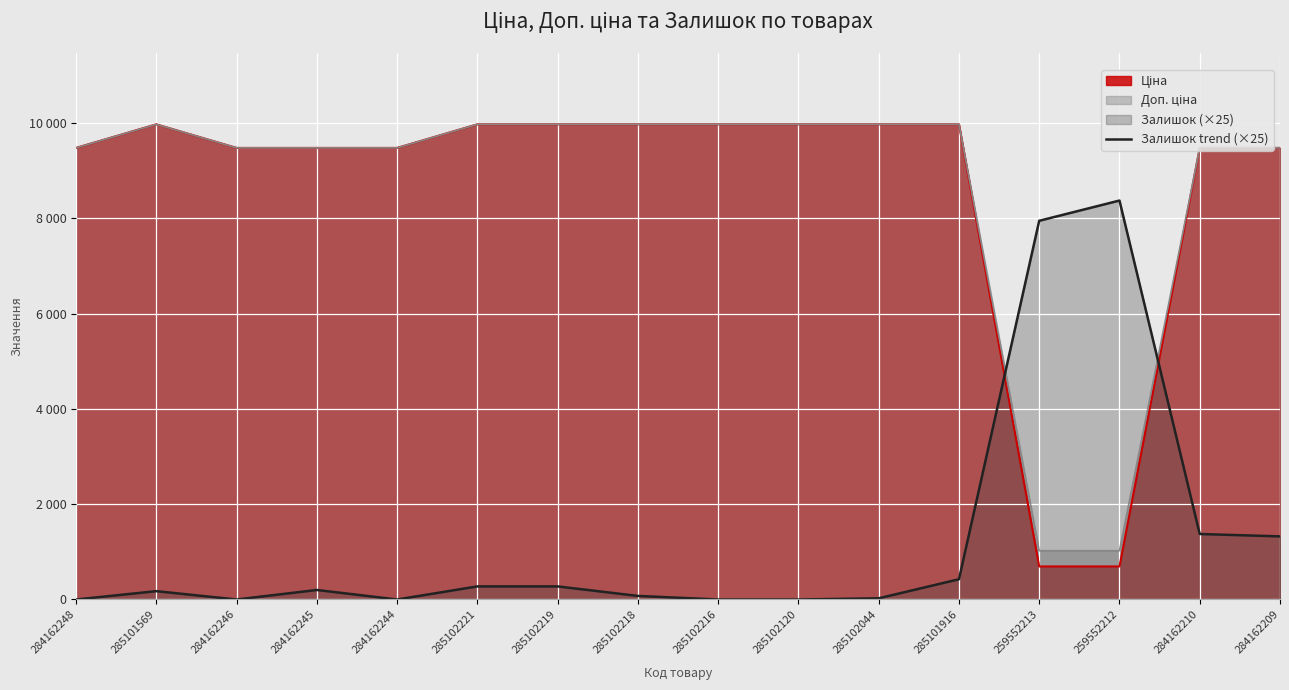

What is the sum of all values?

20475